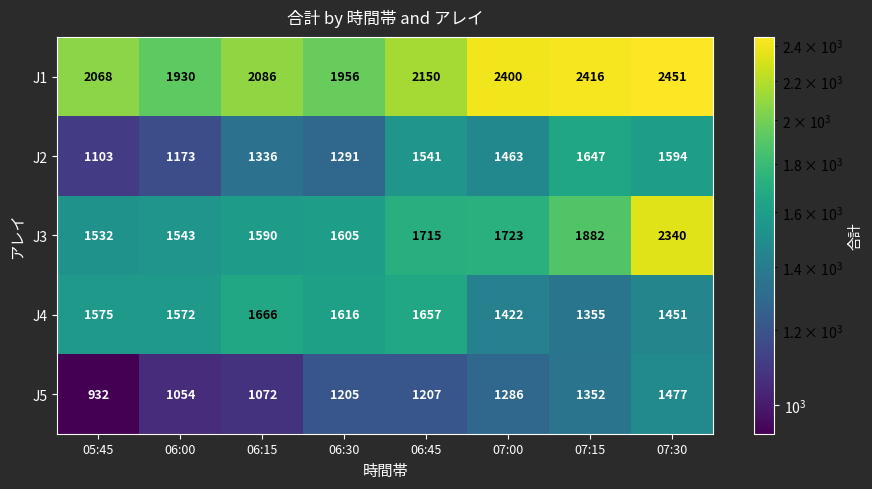

Read the J4 value at 06:45.

1657